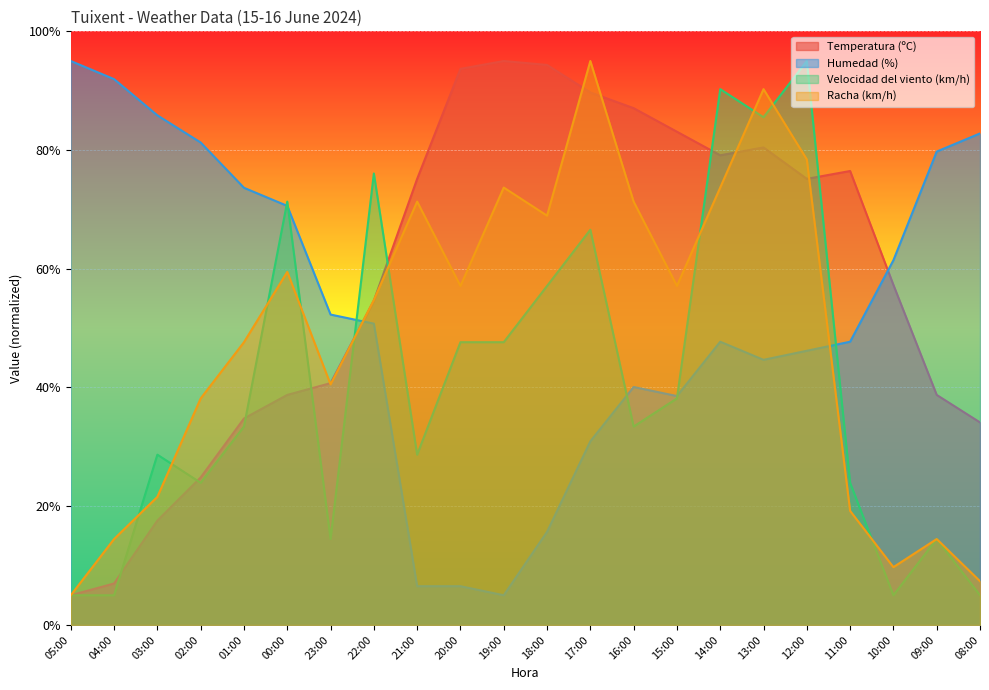

Is it true that Racha (km/h) equals 51.4 at 02:00?

False